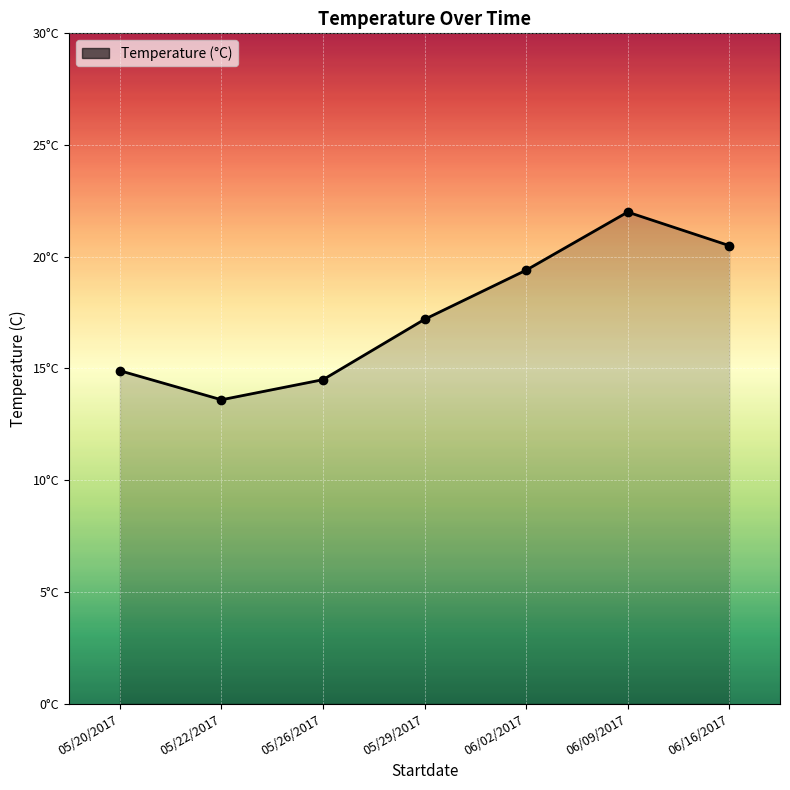

What is the smallest value displayed?

13.6